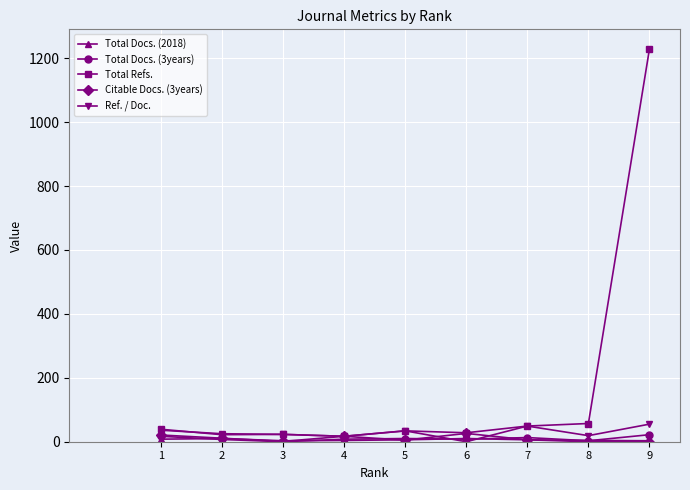

True or false: Total Refs. has a value of 57 at 8.

True